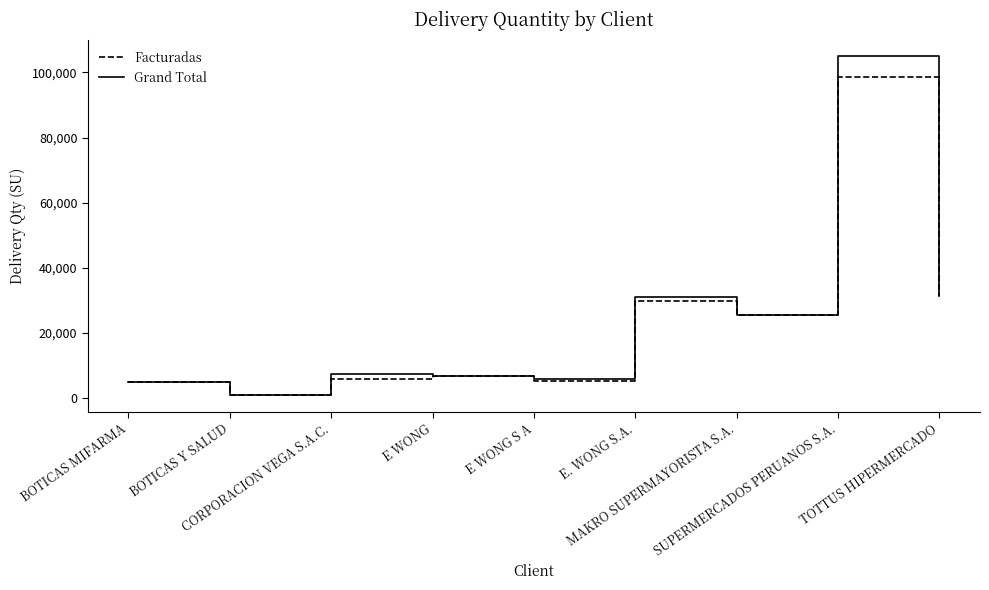

List the series in order of their peak value, highest first.

Grand Total, Facturadas